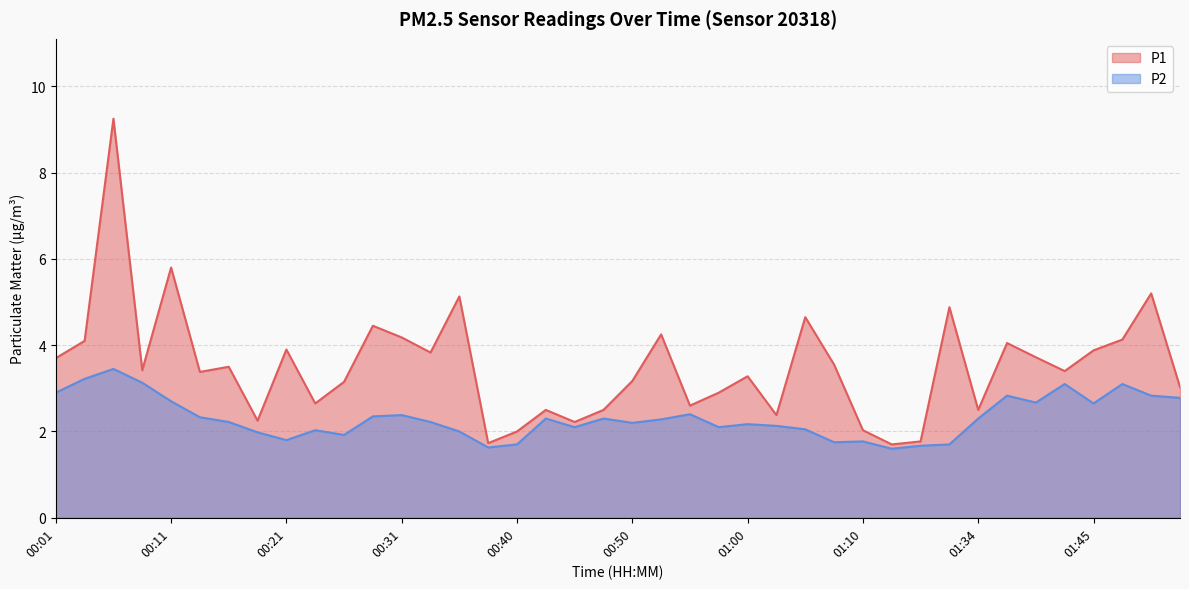

Reading left to right, extract all data points from this chart.

P1: 00:01=3.7	00:04=4.1	00:06=9.2	00:09=3.4	00:11=5.8	00:14=3.4	00:16=3.5	00:18=2.2	00:21=3.9	00:23=2.6	00:26=3.1	00:28=4.5	00:31=4.2	00:33=3.8	00:35=5.1	00:38=1.7	00:40=2.0	00:43=2.5	00:45=2.2	00:48=2.5	00:50=3.2	00:53=4.2	00:55=2.6	00:58=2.9	01:00=3.3	01:03=2.4	01:05=4.7	01:07=3.5	01:10=2.0	01:21=1.7	01:29=1.8	01:32=4.9	01:34=2.5	01:37=4.0	01:40=3.7	01:42=3.4	01:45=3.9	01:51=4.1	01:56=5.2	01:58=3.0
P2: 00:01=2.9	00:04=3.2	00:06=3.5	00:09=3.1	00:11=2.7	00:14=2.3	00:16=2.2	00:18=2.0	00:21=1.8	00:23=2.0	00:26=1.9	00:28=2.4	00:31=2.4	00:33=2.2	00:35=2.0	00:38=1.6	00:40=1.7	00:43=2.3	00:45=2.1	00:48=2.3	00:50=2.2	00:53=2.3	00:55=2.4	00:58=2.1	01:00=2.2	01:03=2.1	01:05=2.0	01:07=1.8	01:10=1.8	01:21=1.6	01:29=1.7	01:32=1.7	01:34=2.3	01:37=2.8	01:40=2.7	01:42=3.1	01:45=2.6	01:51=3.1	01:56=2.8	01:58=2.8